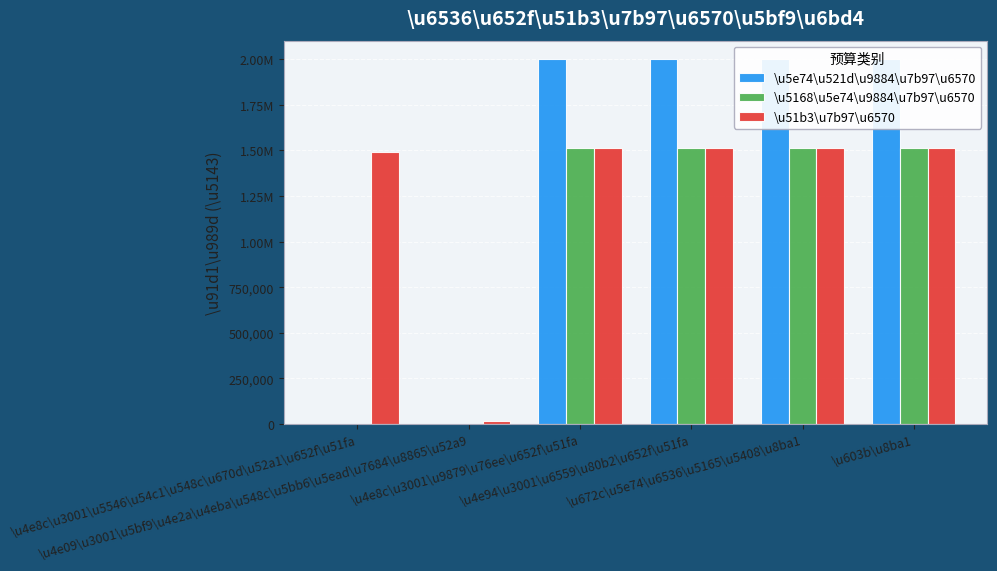

List the series in order of their overall mean, highest first.

\u5e74\u521d\u9884\u7b97\u6570, \u51b3\u7b97\u6570, \u5168\u5e74\u9884\u7b97\u6570